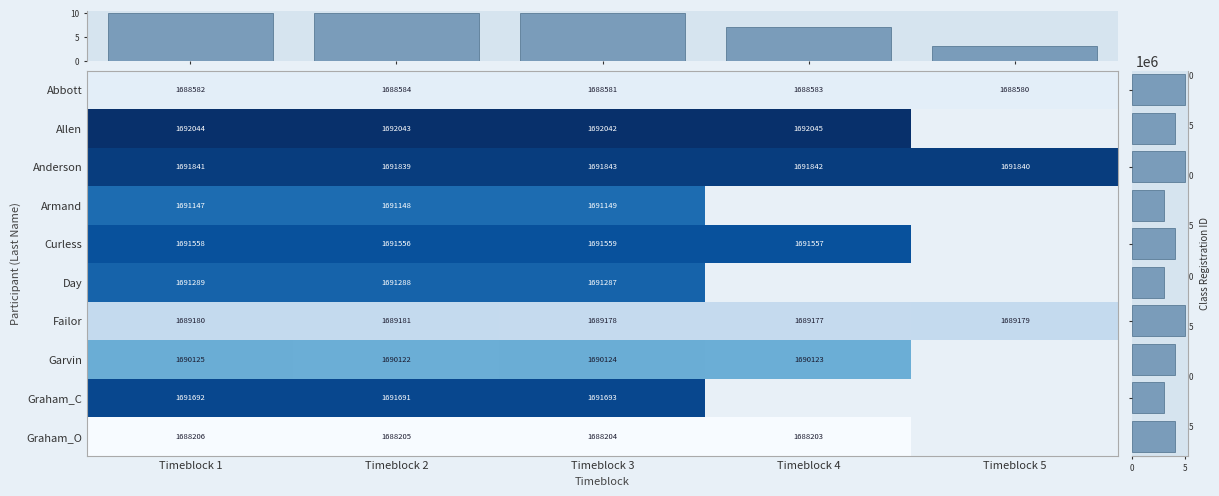

At which category is the sum across all series the highest?

Timeblock 1